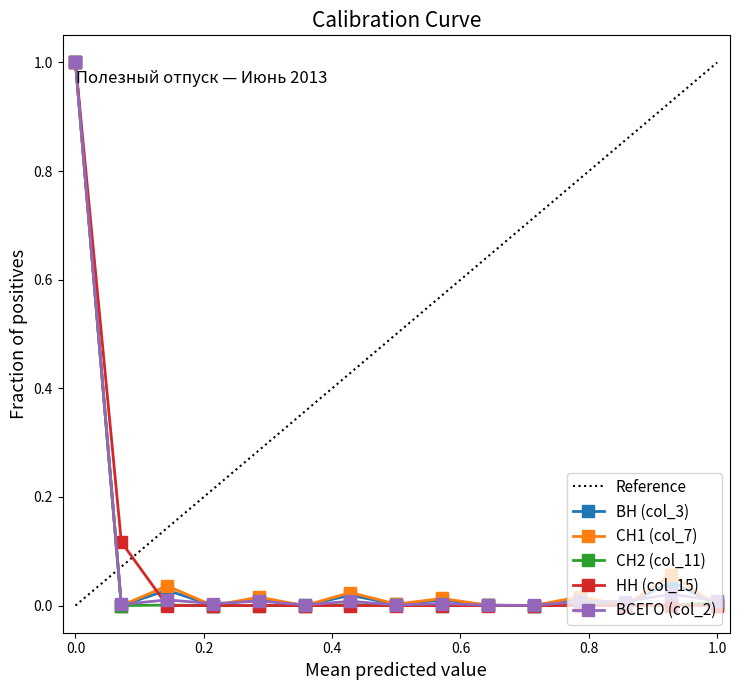

Between which two adjacent categories do СН1 (col_7) and ВН (col_3) first intersect?

5 and 6